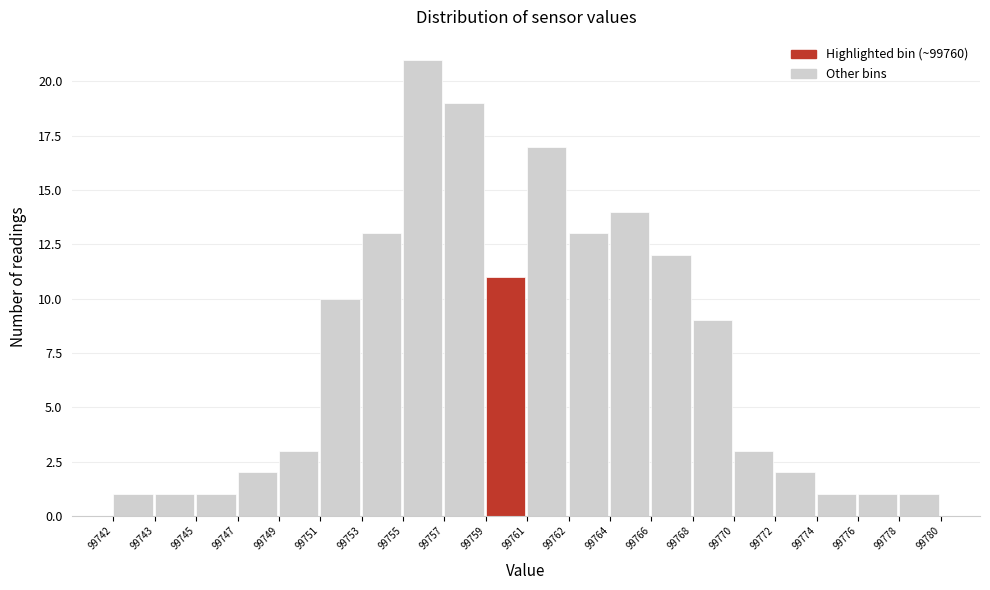

Reading right to left, list all the values displayed in this chart.

1	1	1	2	3	9	12	14	13	17	11	19	21	13	10	3	2	1	1	1